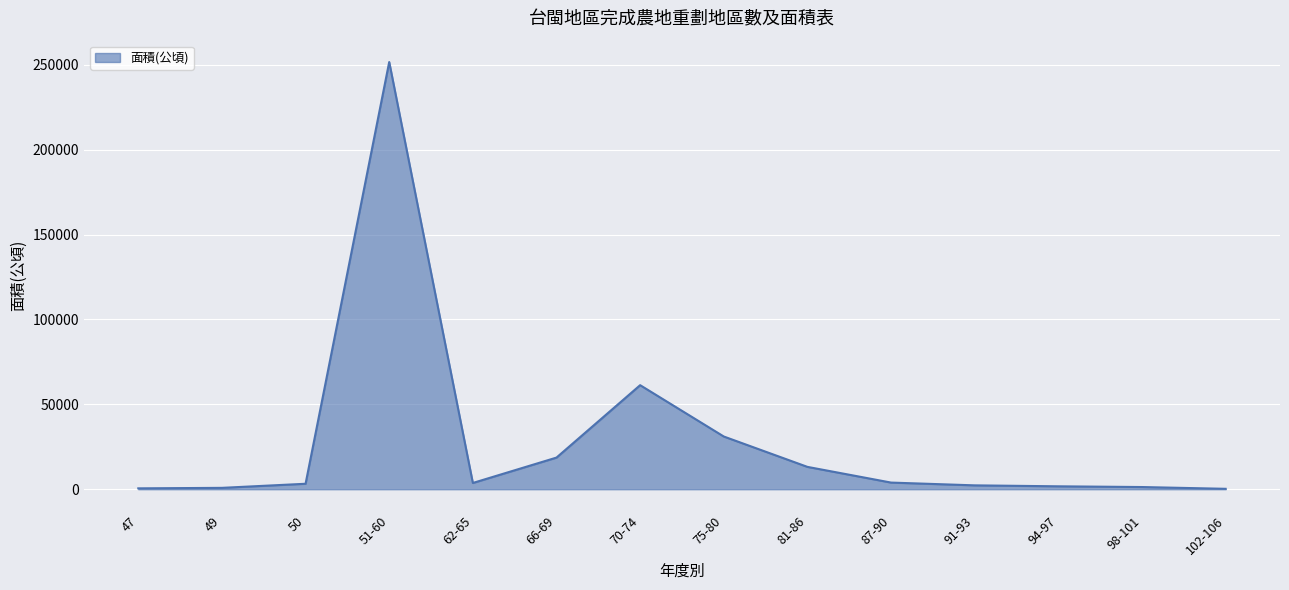

What is the difference between the maximum and minimum values?

251428